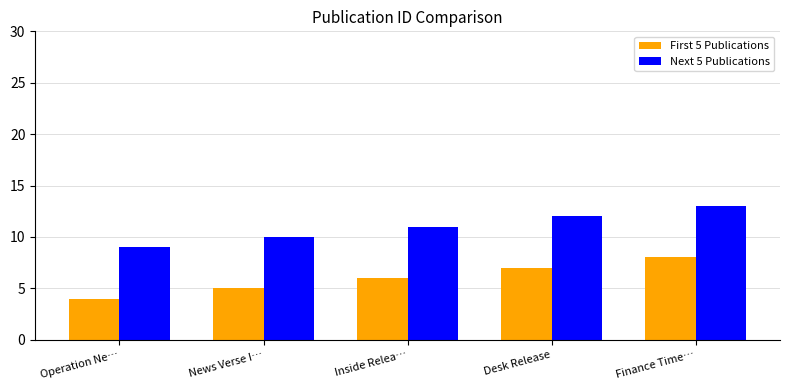

Which series has the largest total across all categories?

Next 5 Publications